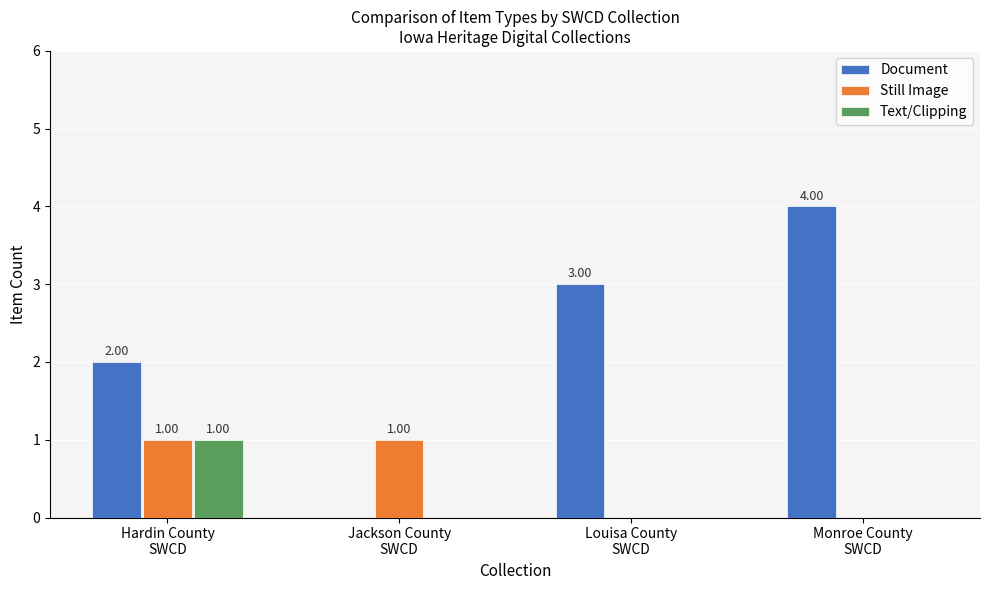

What is the sum of all Document values?

9